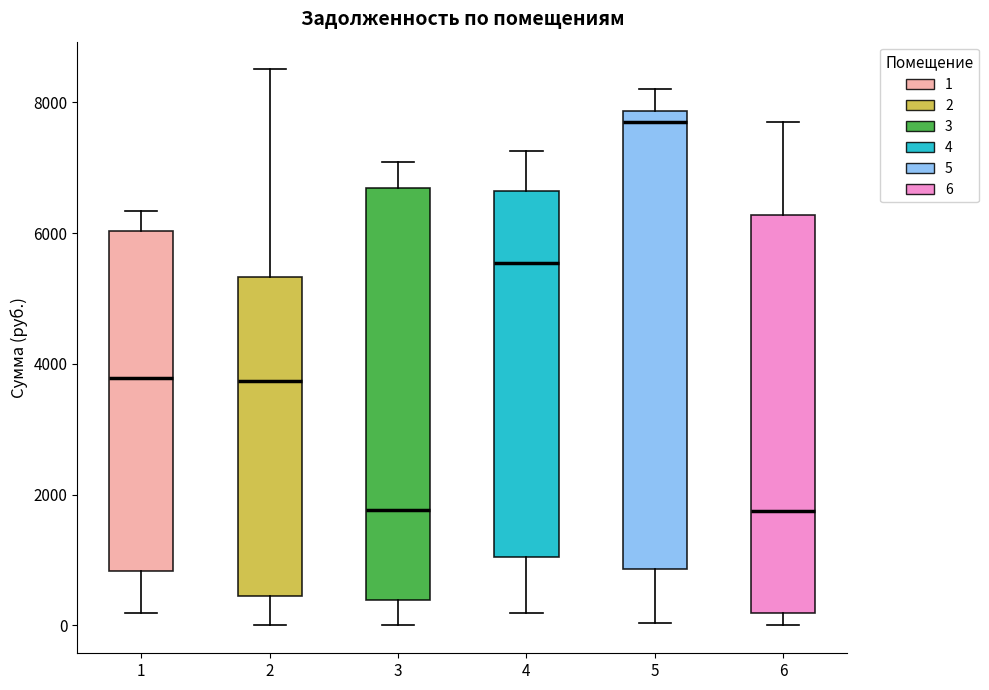

Reading left to right, transcribe this box plot: for each box, give where its median line is, the range the box spans, and where its two whiskers end, as read against the y-axis. The values are not printed on the chart, so give them approximately, as read against the axis.

1: median 3800, box 800 to 6000, whiskers 200 to 6400
2: median 3800, box 400 to 5400, whiskers 0 to 8600
3: median 1800, box 400 to 6600, whiskers 0 to 7000
4: median 5600, box 1000 to 6600, whiskers 200 to 7200
5: median 7800 (just below the box's upper edge), box 800 to 7800, whiskers 0 to 8200
6: median 1800, box 200 to 6200, whiskers 0 to 7800